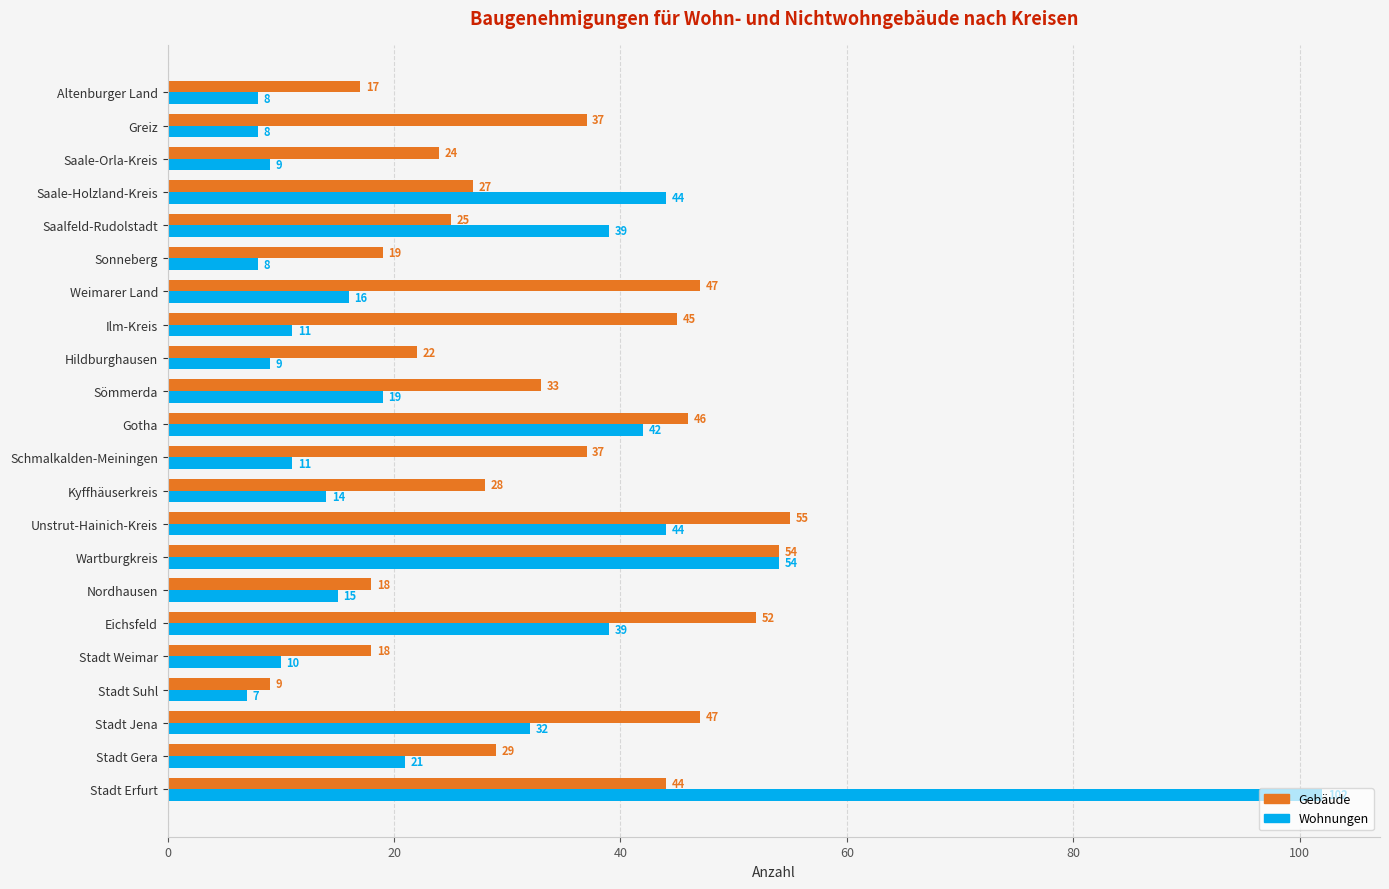

What is the maximum value for Wohnungen?

102